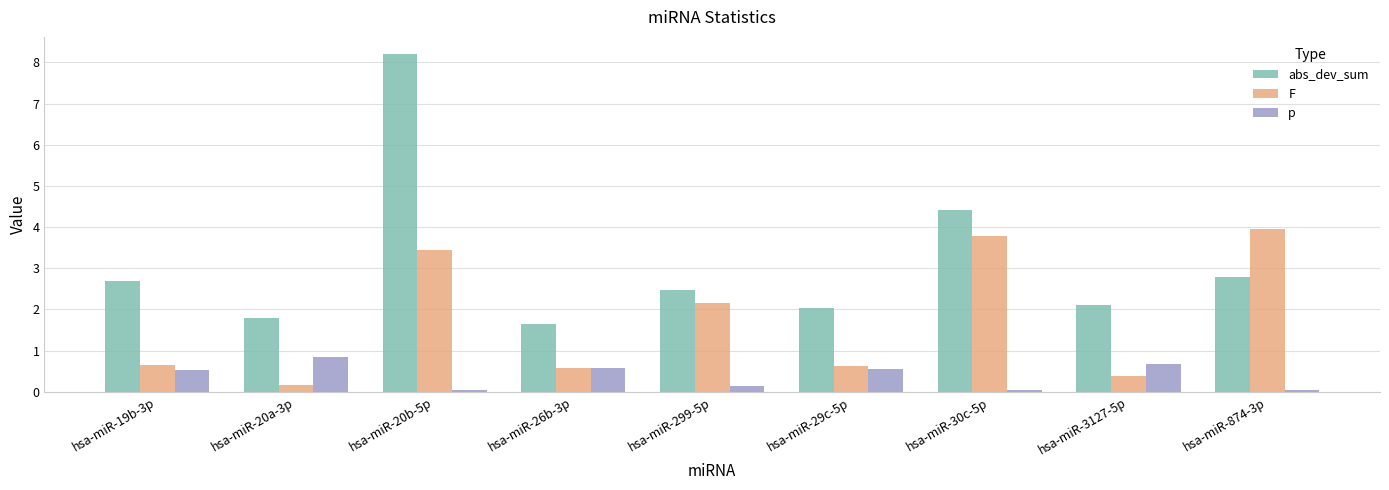

Count the number of categories in the chart.

9